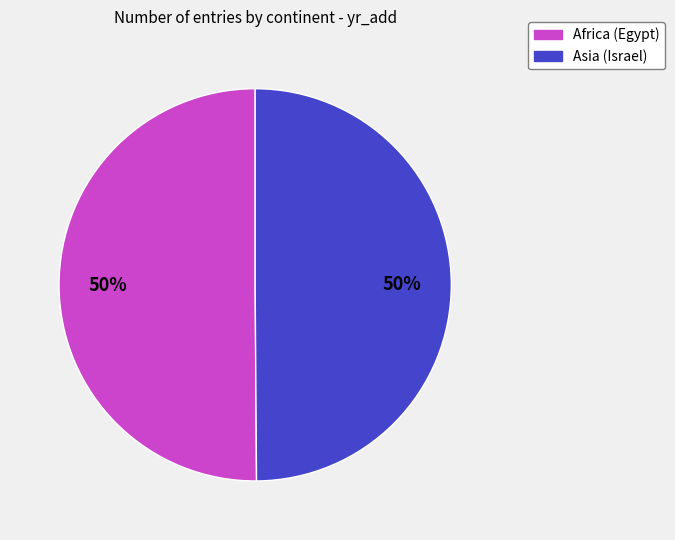

To the nearest percent, what is the average slice percentage?

50%